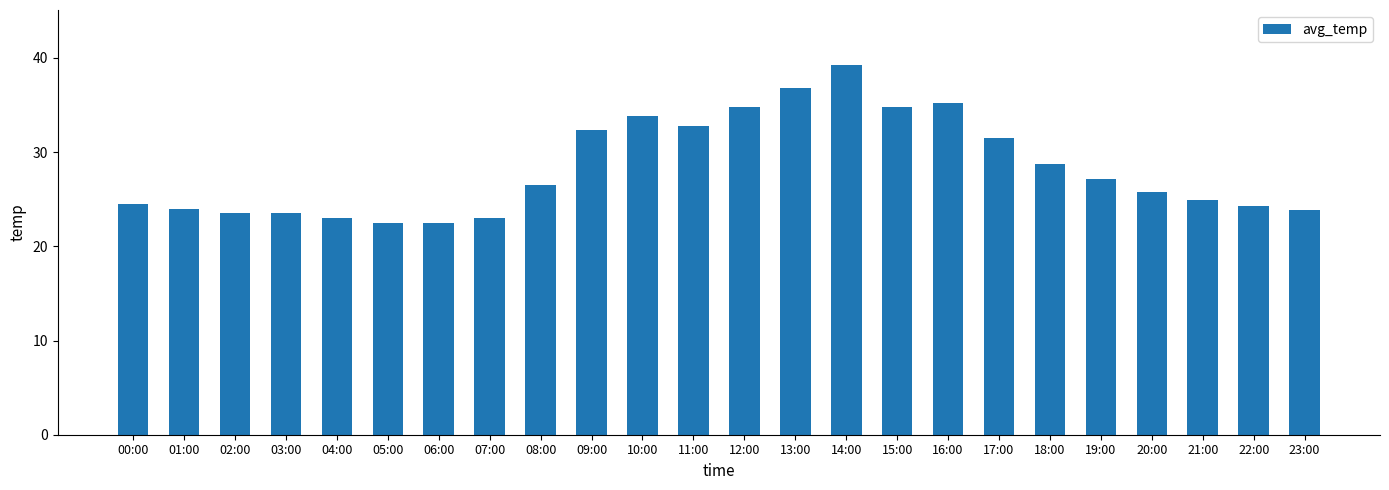

What is the difference between the maximum and second lowest values?

16.7